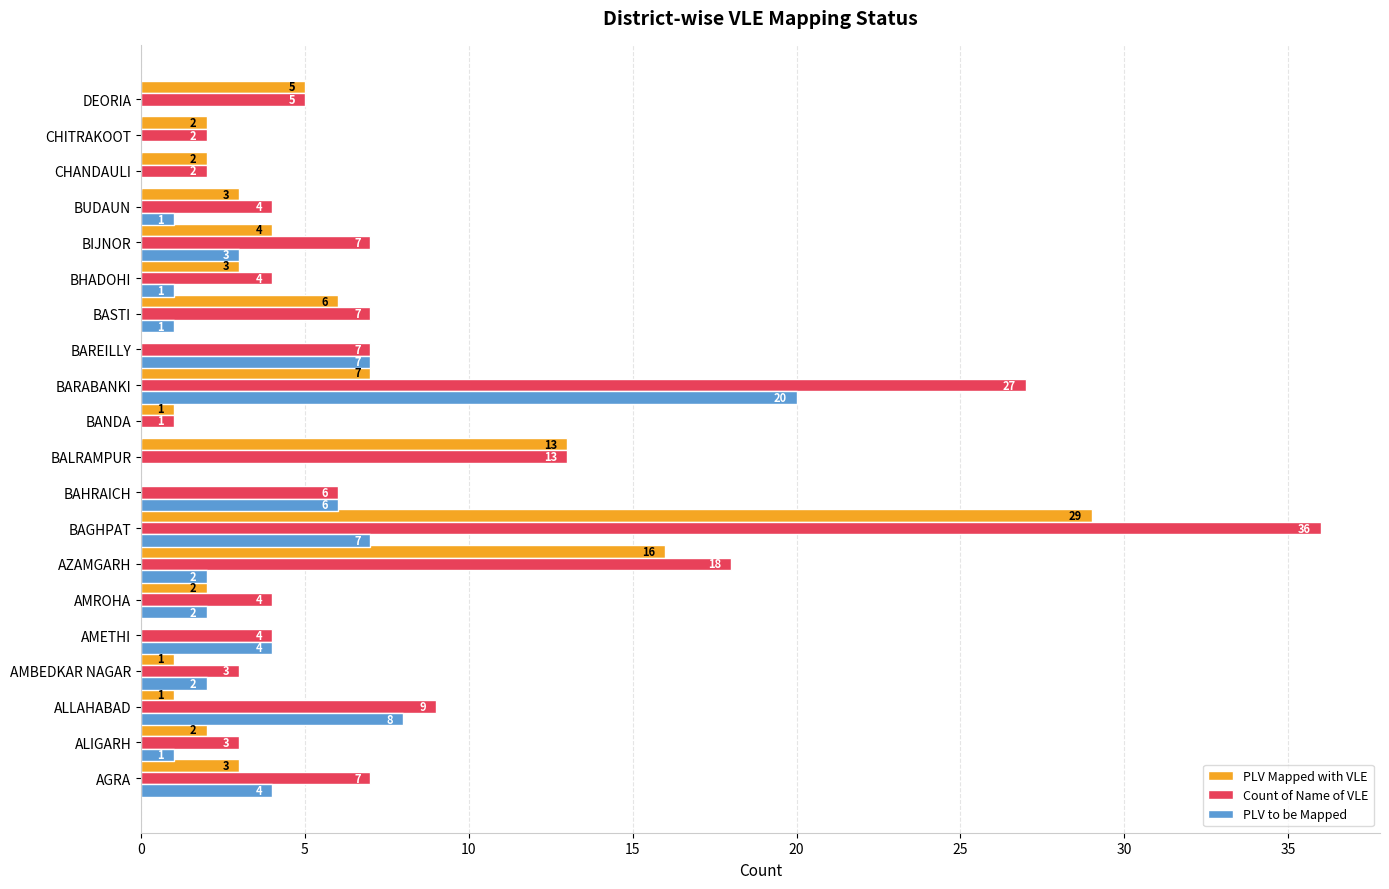

Count the number of categories in the chart.

20